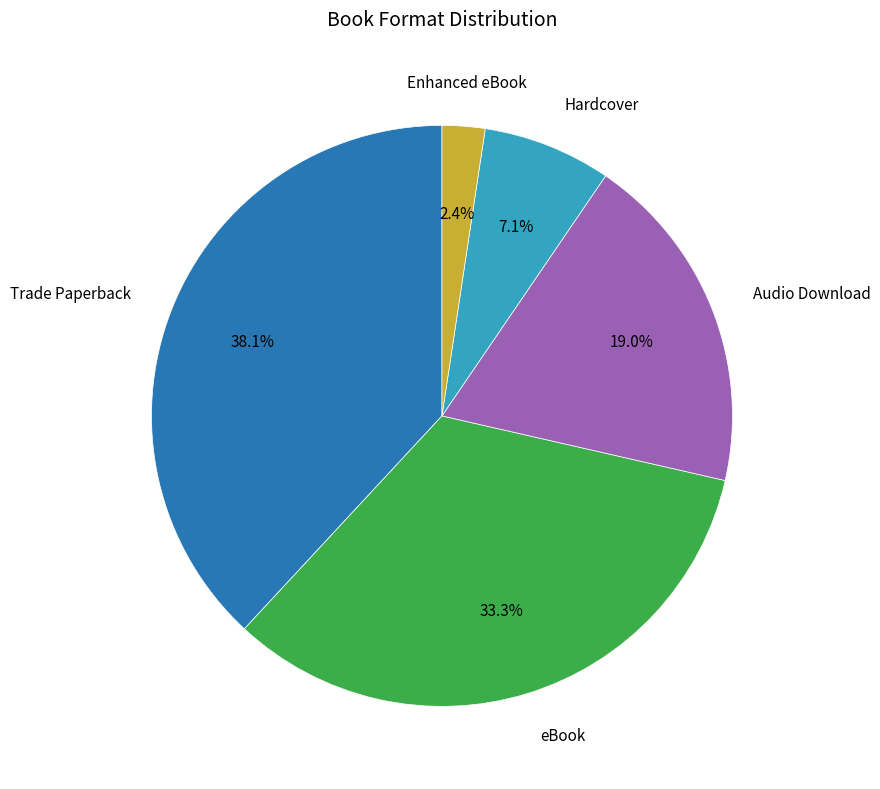

Combined, do Enhanced eBook and Hardcover account for over 50%?

No